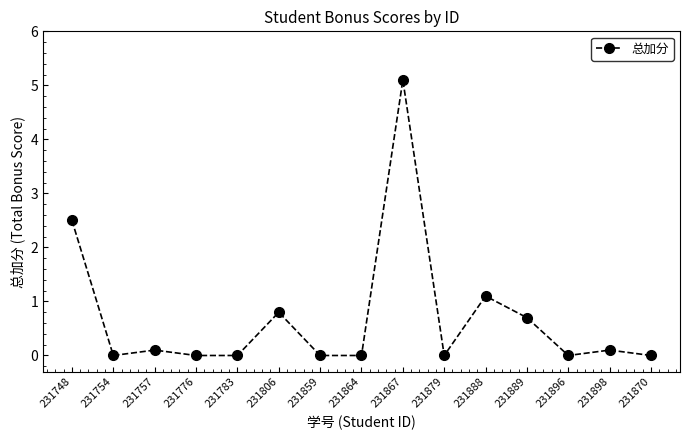

True or false: the data shows 1.5 at 231748.

False